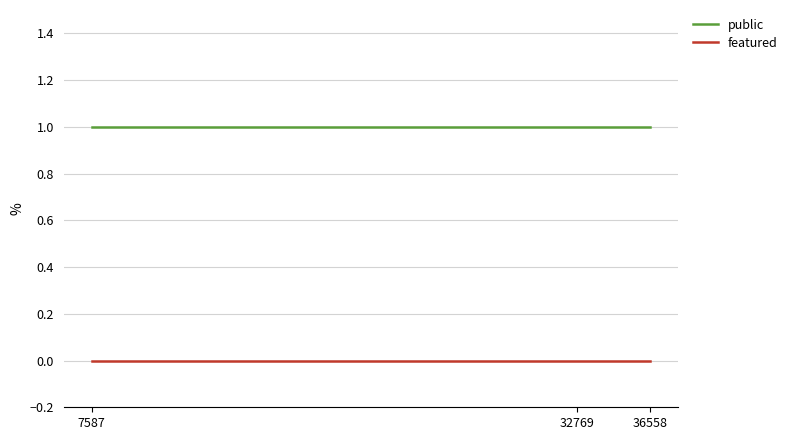

How many categories are shown in the chart?

3